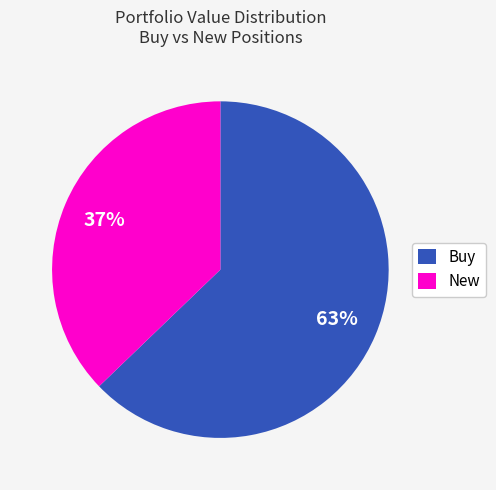

To the nearest percent, what percentage of the pie is Buy?

63%